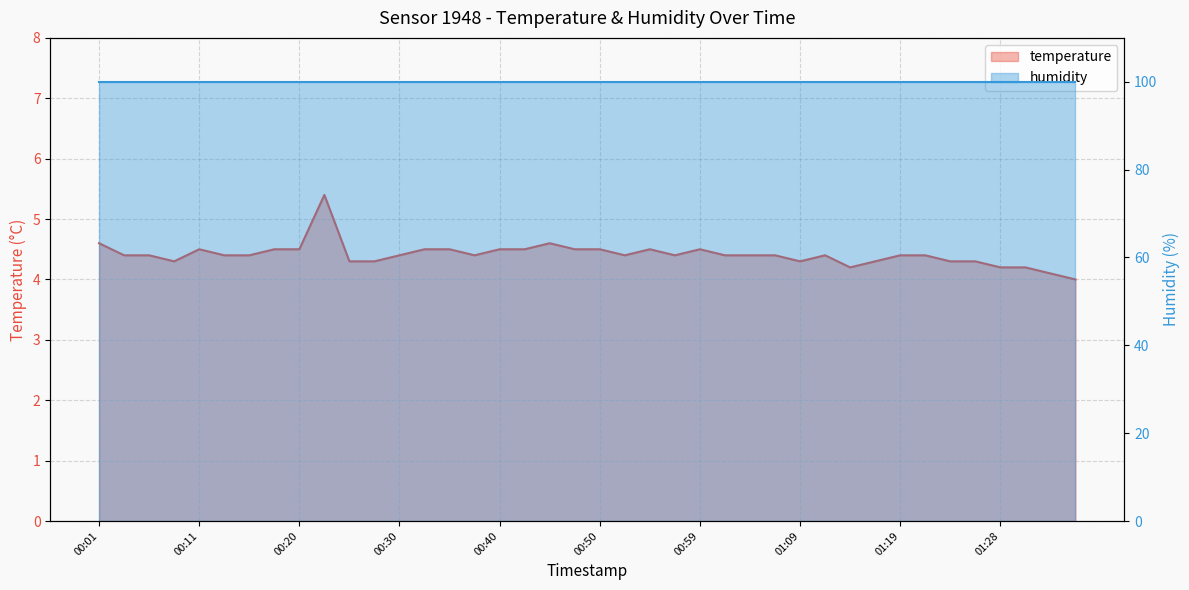

What is the lowest value of the temperature series?

4.0